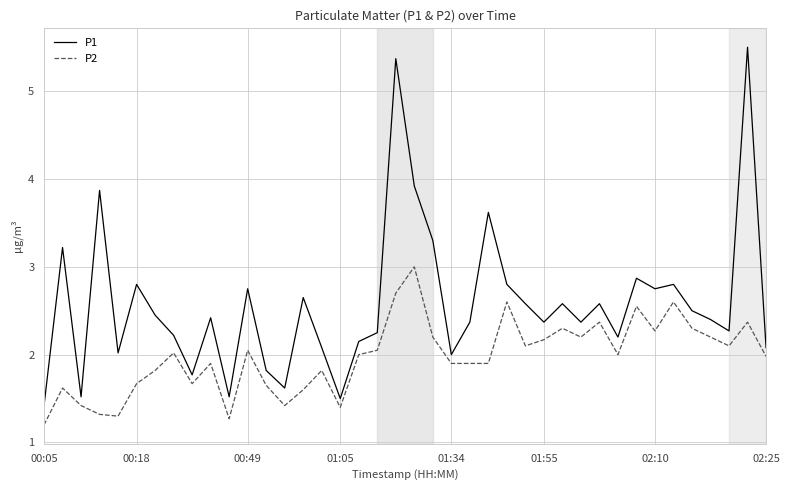

What is the difference between the maximum and minimum values in the P2 series?

1.8